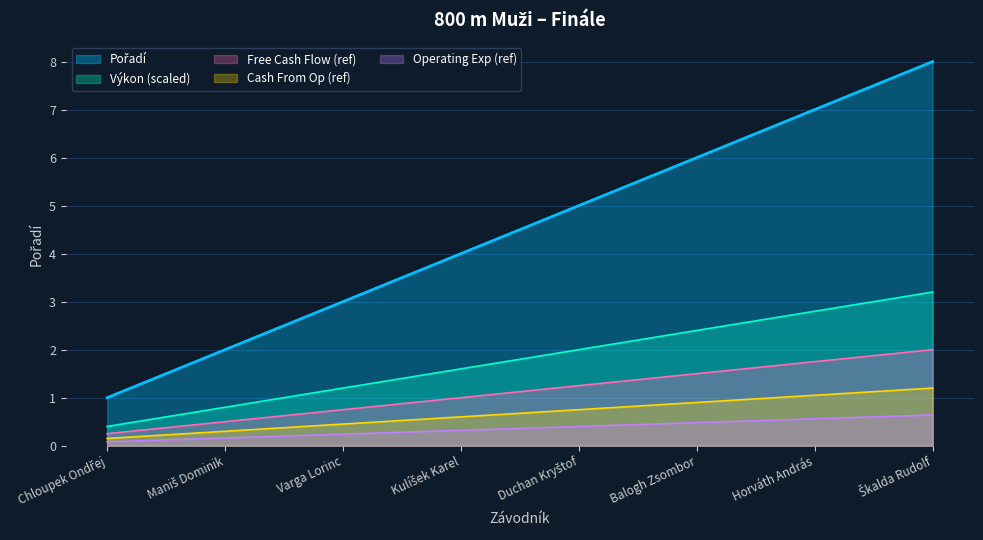

List the labels in order of value, smallest first.

Chloupek Ondřej, Maniš Dominik, Varga Lorinc, Kulíšek Karel, Duchan Kryštof, Balogh Zsombor, Horváth András, Škalda Rudolf